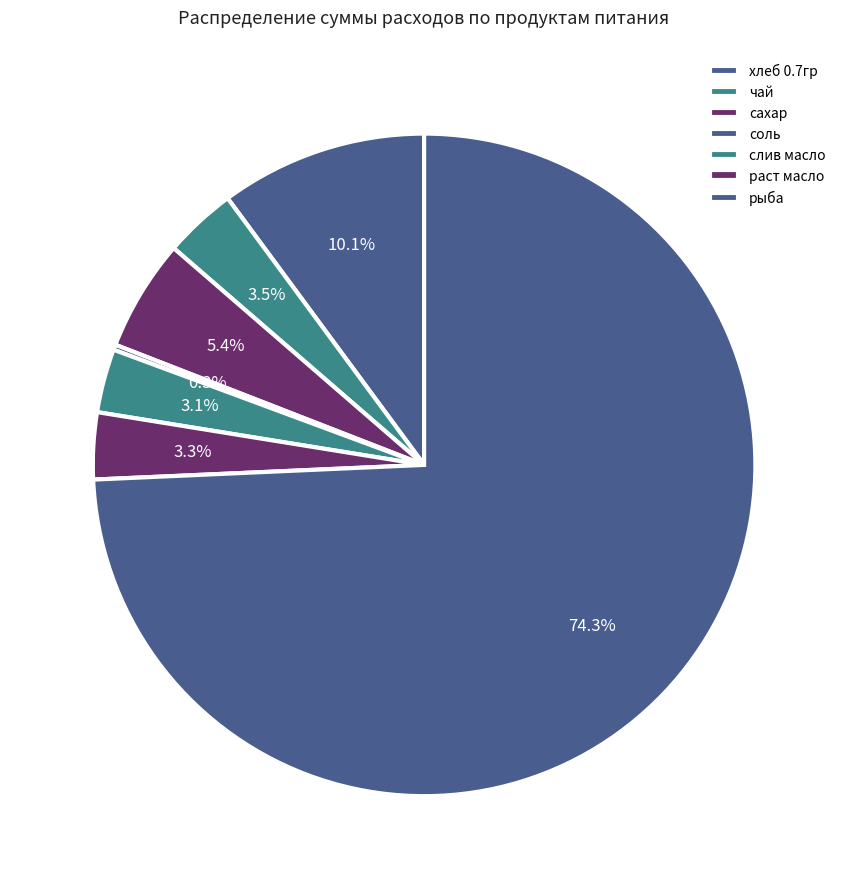

The чай slice represents 4% of the pie. True or false?

True